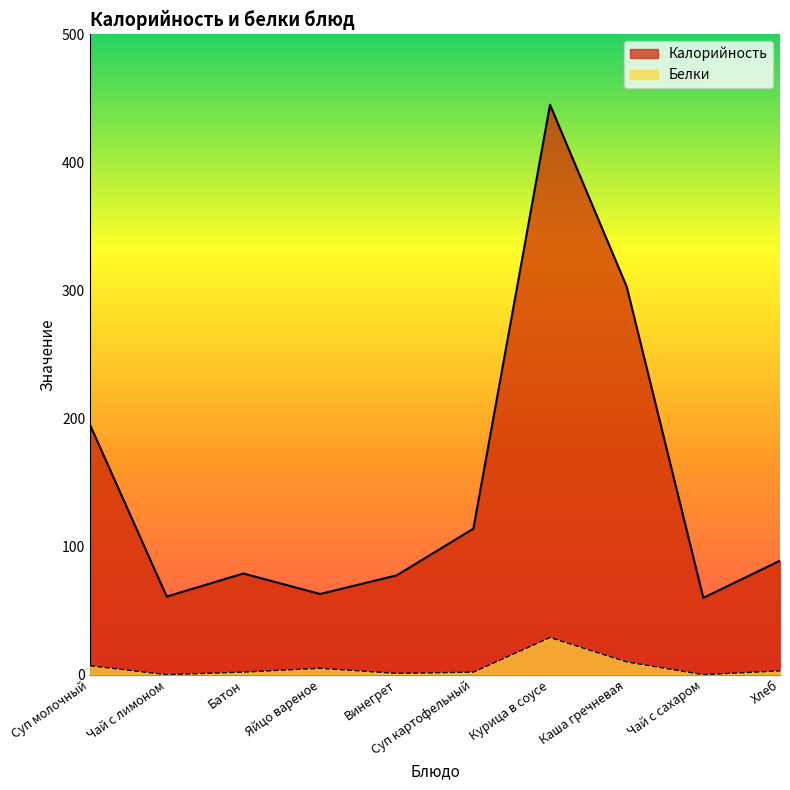

True or false: Калорийность has more than 2 points higher than both neighbors.

False